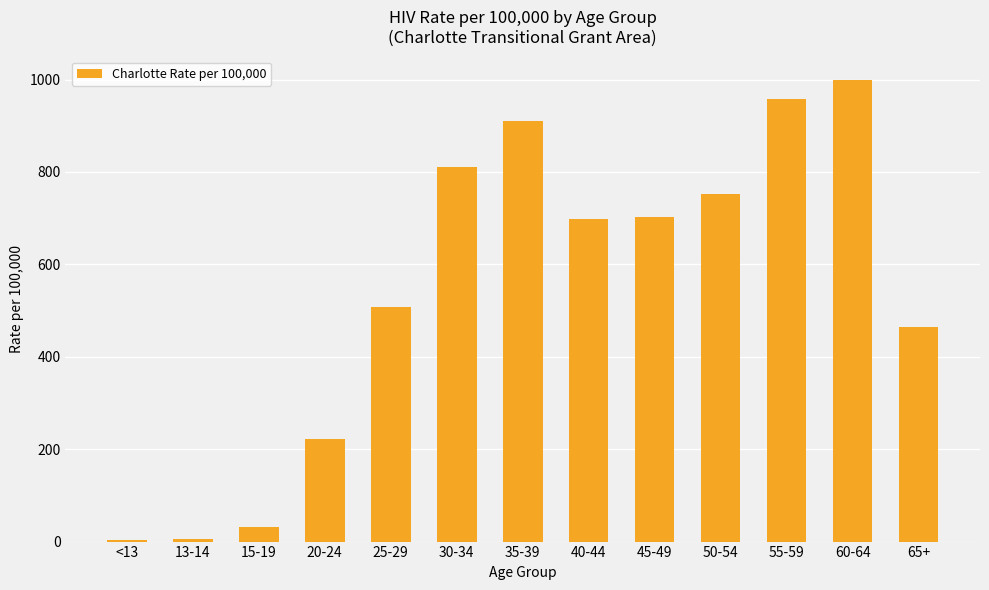

What is the change in value from 35-39 to 60-64?

+89.1